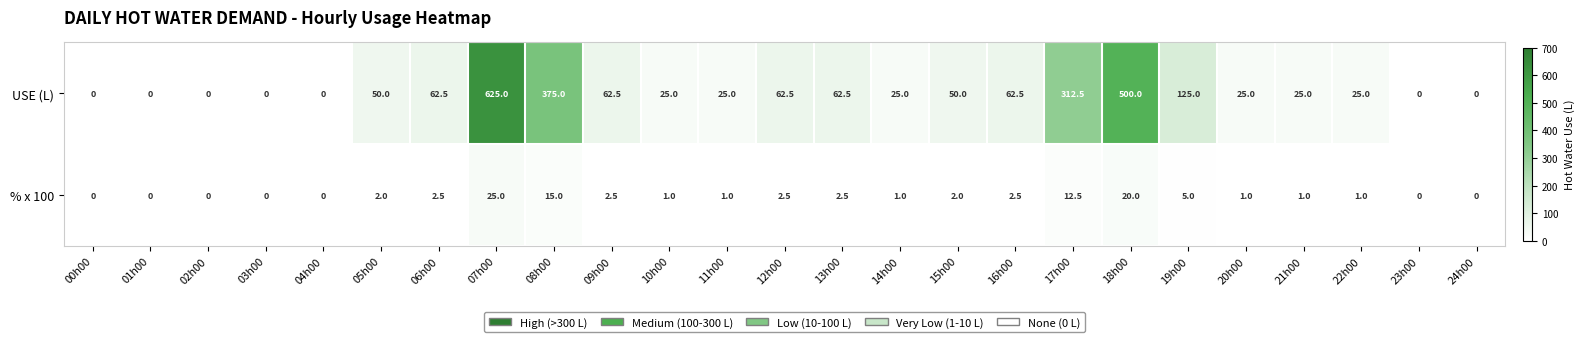

What is the sum of the USE (L) values at 18h00 and 16h00?

562.5